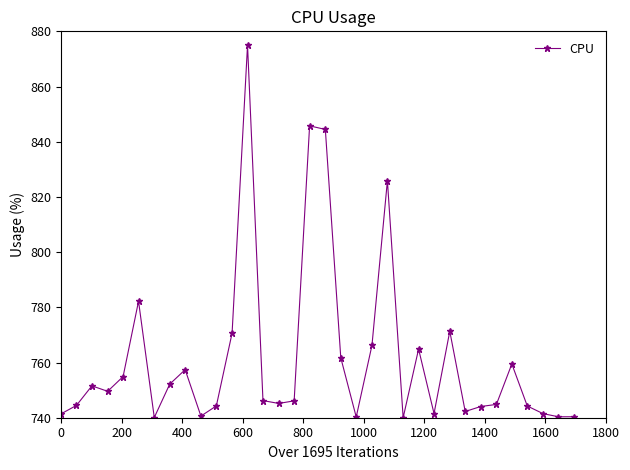

What is the value of the 17th point from the left?

845.8